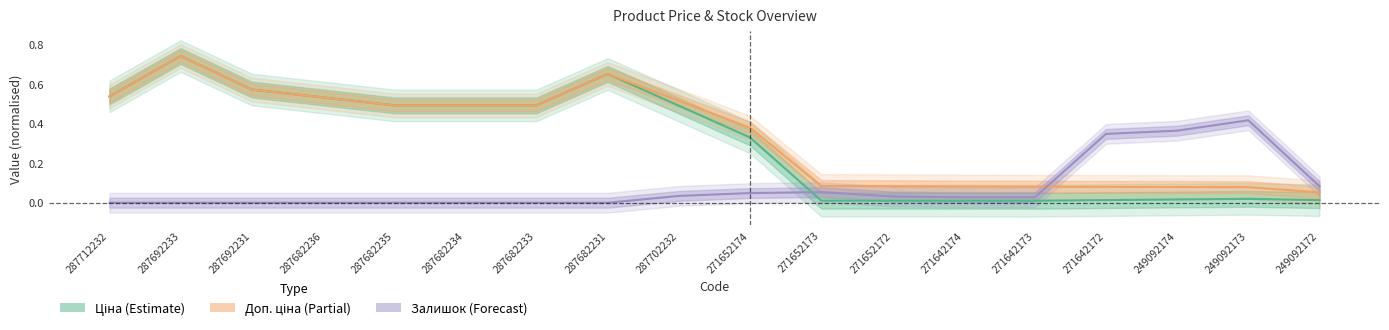

Reading left to right, what are all the values shown in this chart?

Ціна (Estimate): 287712232=0.5	287692233=0.7	287692231=0.6	287682236=0.5	287682235=0.5	287682234=0.5	287682233=0.5	287682231=0.7	287702232=0.5	271652174=0.3	271652173=0.0	271652172=0.0	271642174=0.0	271642173=0.0	271642172=0.0	249092174=0.0	249092173=0.0	249092172=0.0
Доп. ціна (Partial): 287712232=0.5	287692233=0.7	287692231=0.6	287682236=0.5	287682235=0.5	287682234=0.5	287682233=0.5	287682231=0.7	287702232=0.5	271652174=0.4	271652173=0.1	271652172=0.1	271642174=0.1	271642173=0.1	271642172=0.1	249092174=0.1	249092173=0.1	249092172=0.1
Залишок (Forecast): 287712232=0.0	287692233=0.0	287692231=0.0	287682236=0.0	287682235=0.0	287682234=0.0	287682233=0.0	287682231=0.0	287702232=0.0	271652174=0.0	271652173=0.1	271652172=0.0	271642174=0.0	271642173=0.0	271642172=0.3	249092174=0.4	249092173=0.4	249092172=0.1